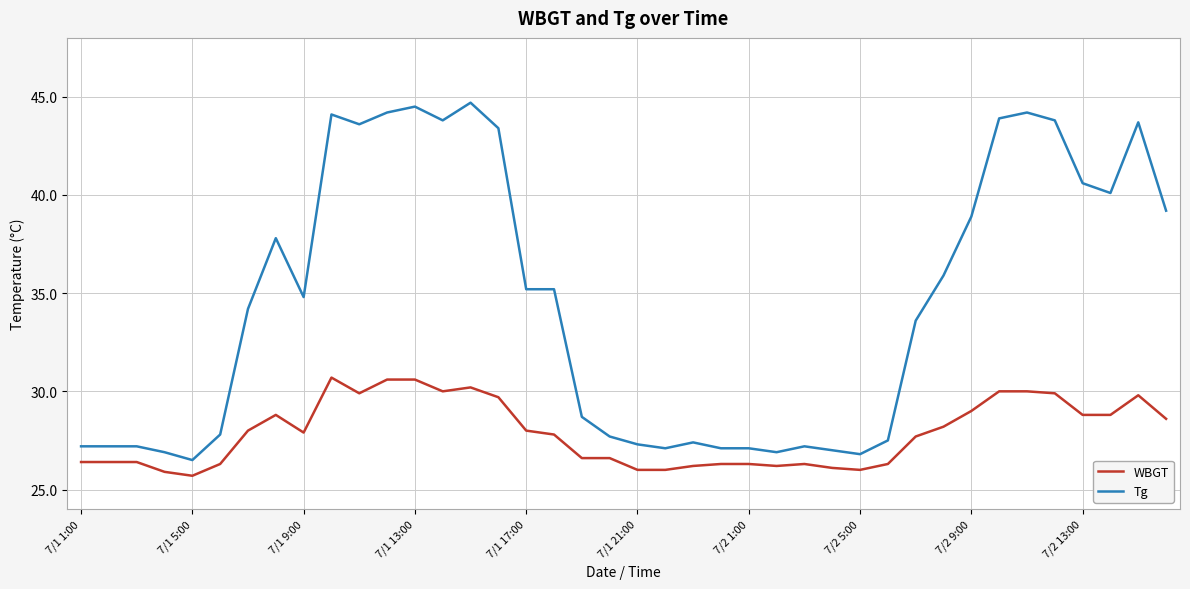

True or false: Tg and WBGT intersect in this chart.

False